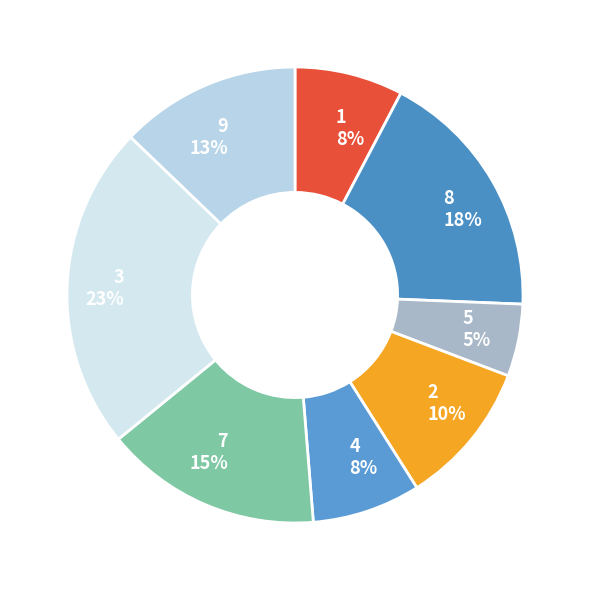

Is there any slice that represents more than half of the pie?

No